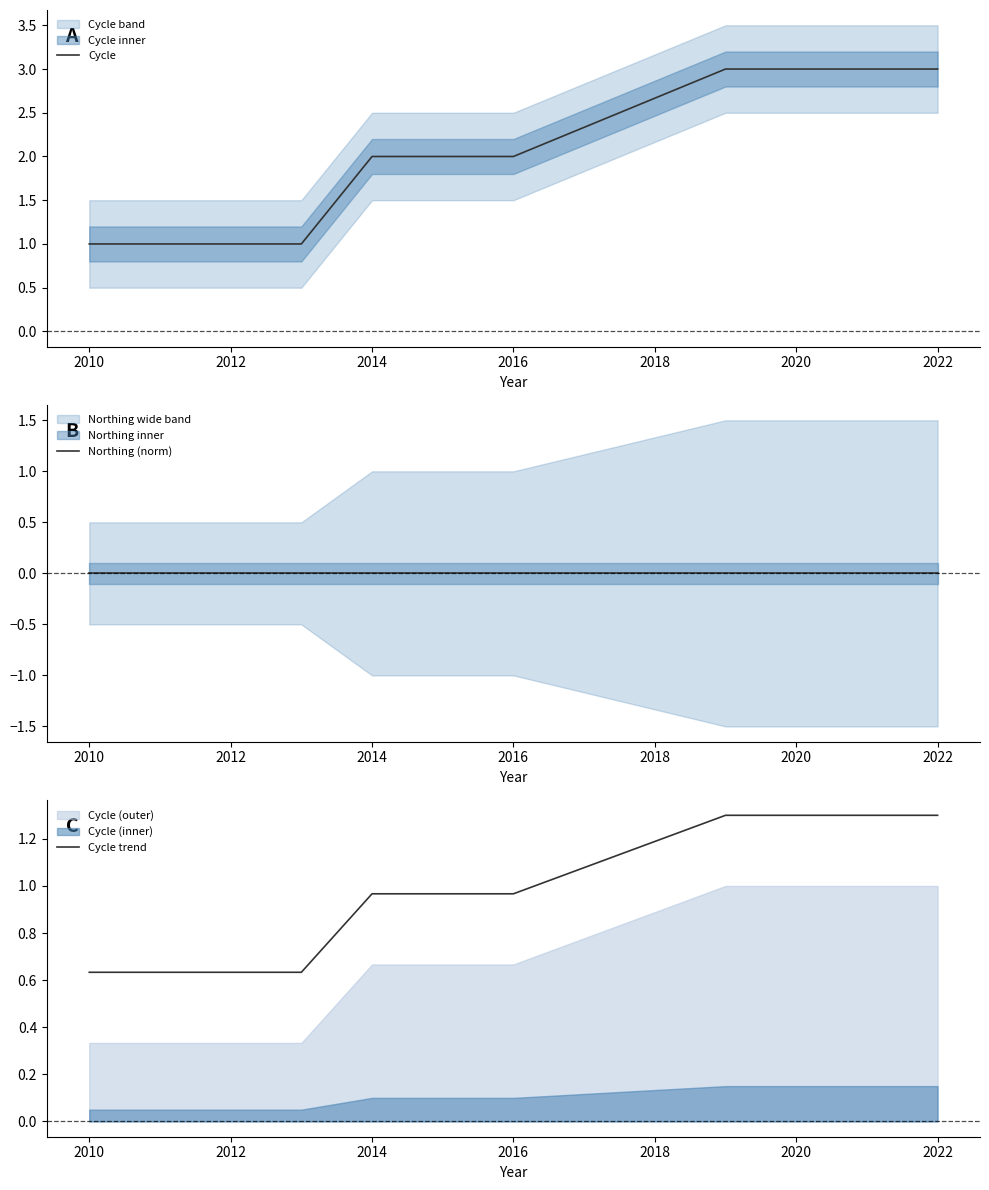

True or false: Cycle and Cycle trend intersect in this chart.

False